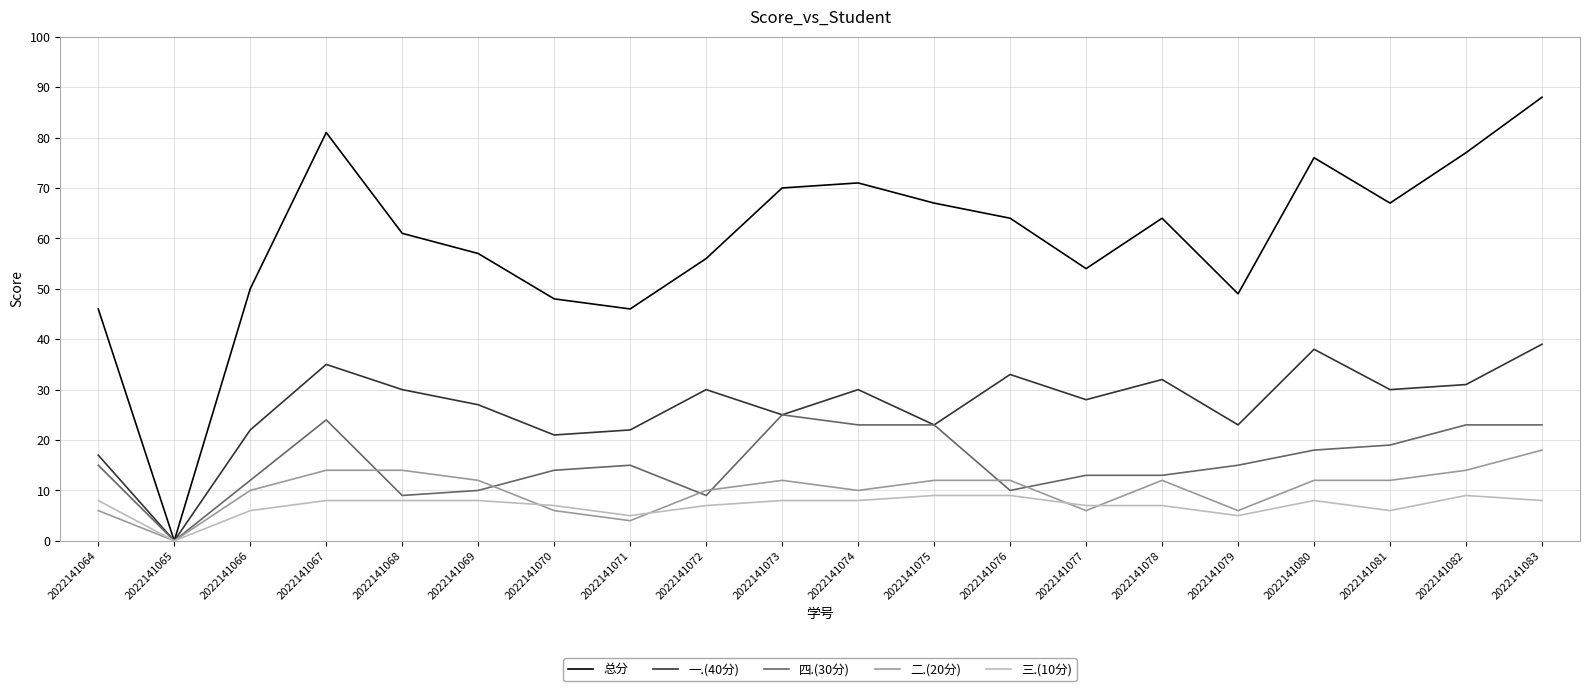

Is the value of 一.(40分) at 2022141070 greater than the value of 二.(20分) at 2022141075?

Yes